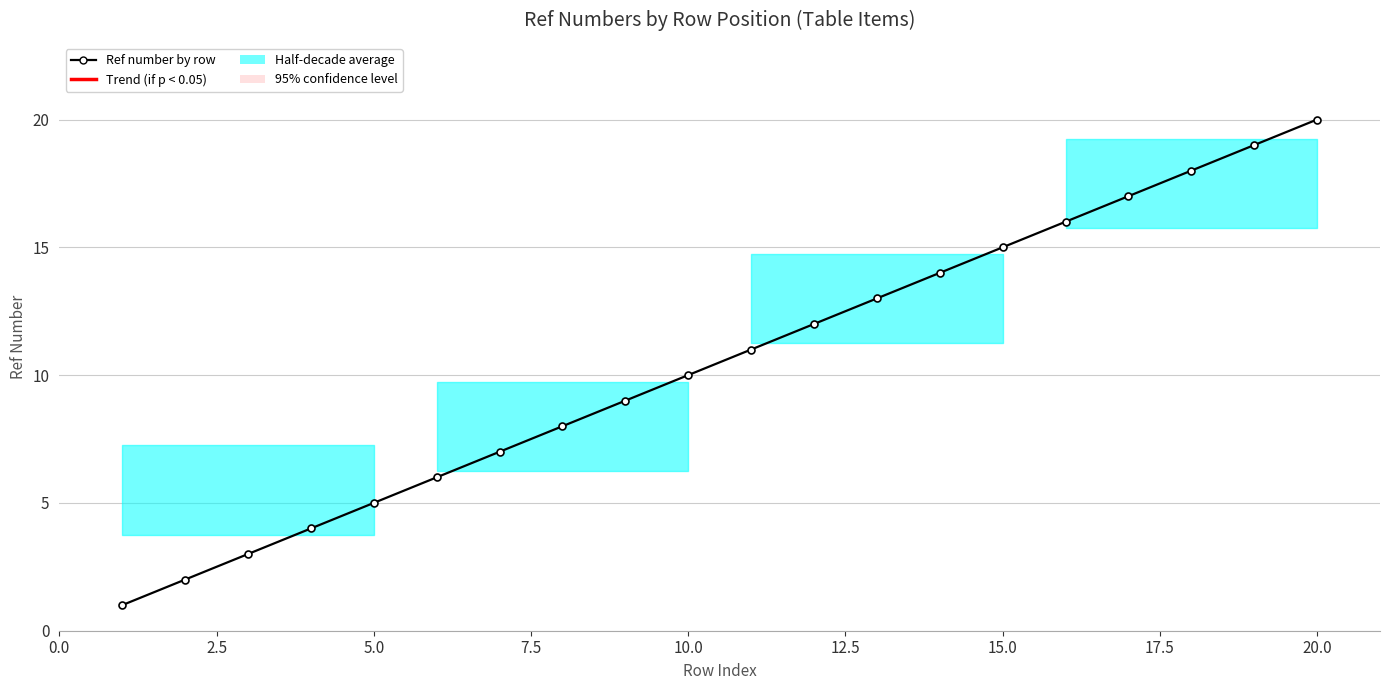

True or false: the data has more than 1 interior local peaks.

False